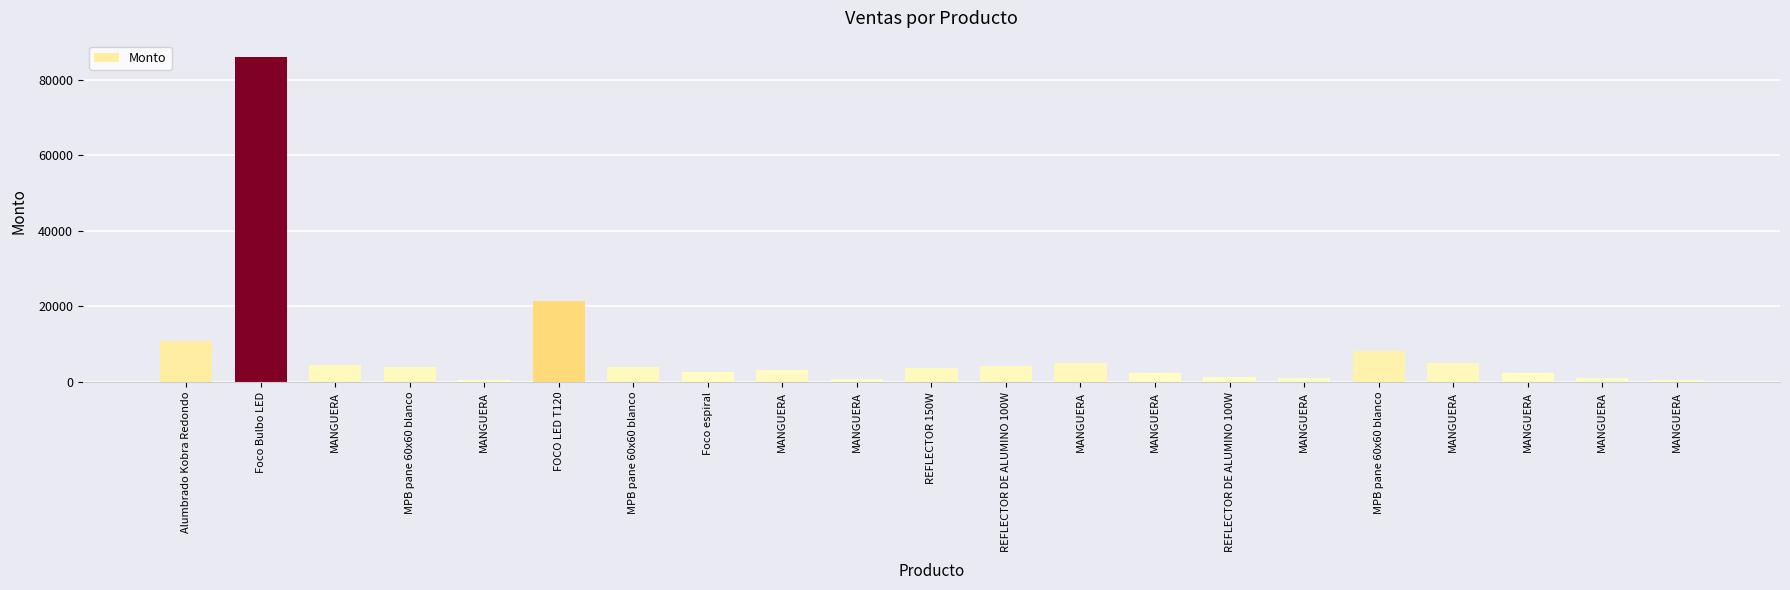

Count the number of data series in this chart.

1